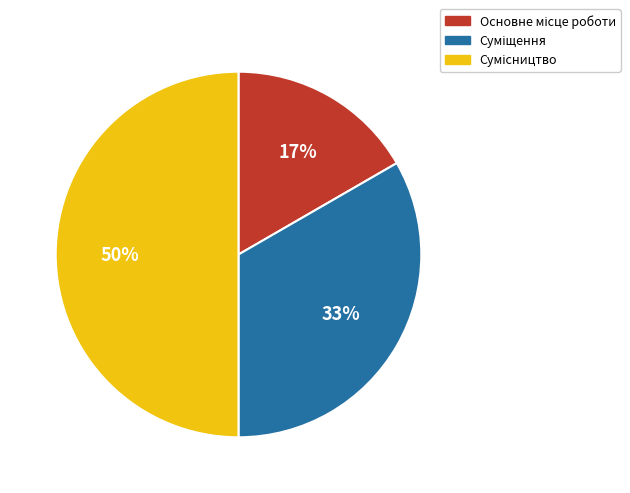

To the nearest percent, what is the difference between the largest and smallest slice percentages?

33%